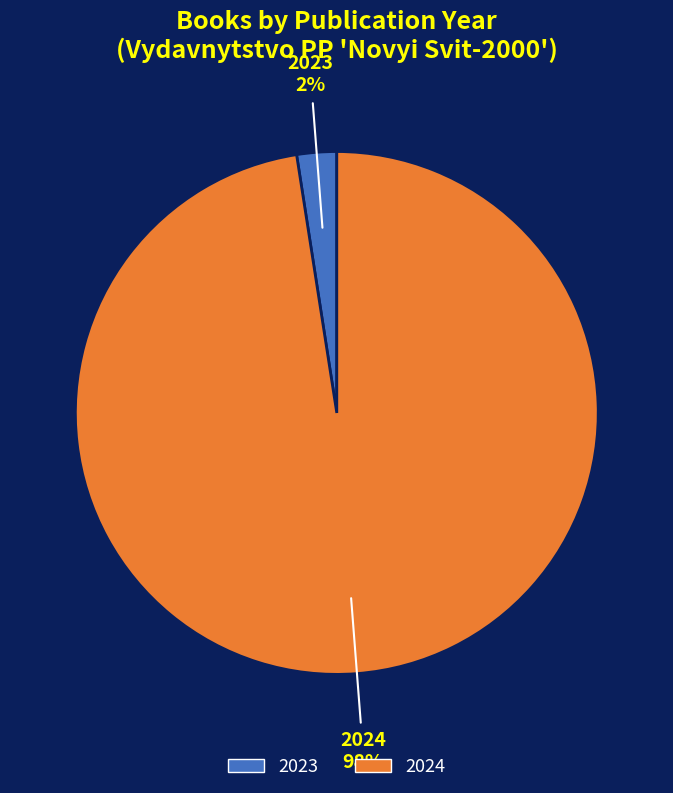

Which category has the biggest portion of the pie?

2024